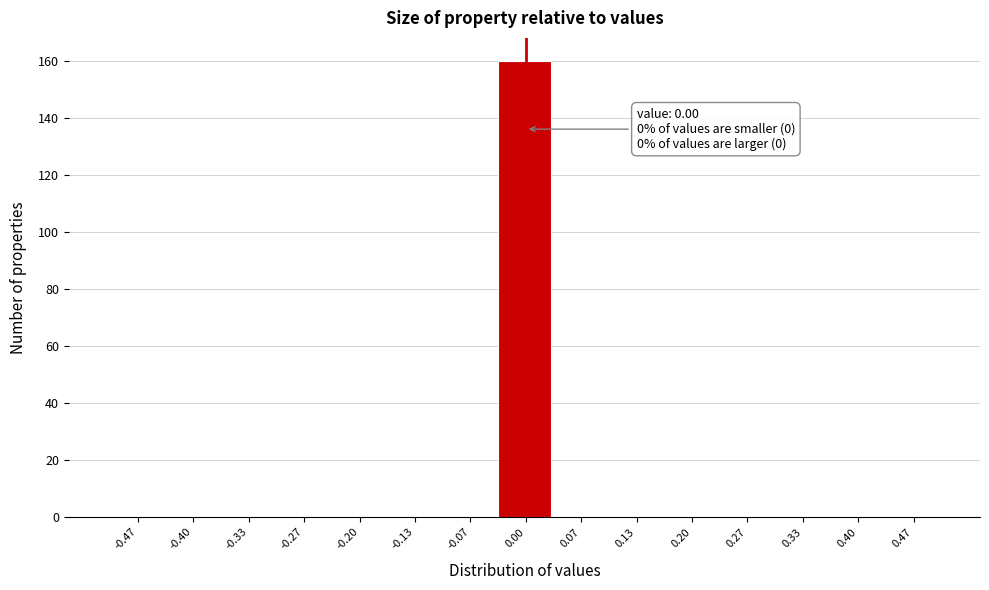

Which range on the x-axis has the tallest bar?

-0.03 to 0.03